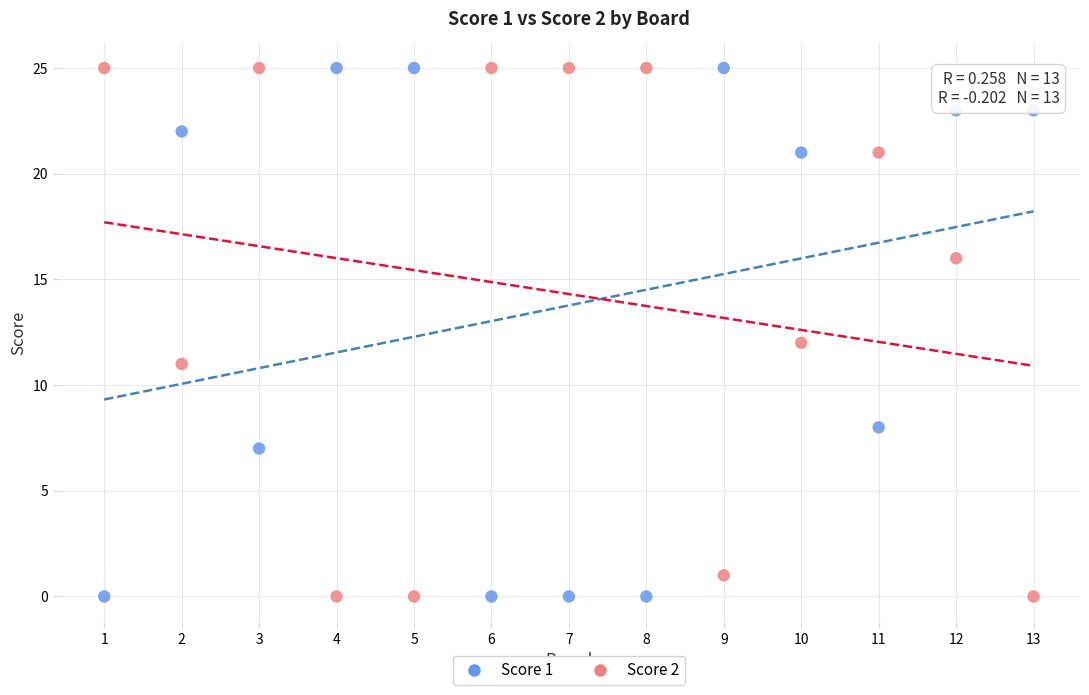

What is the X range (max minus min) for the scatter plot?

12